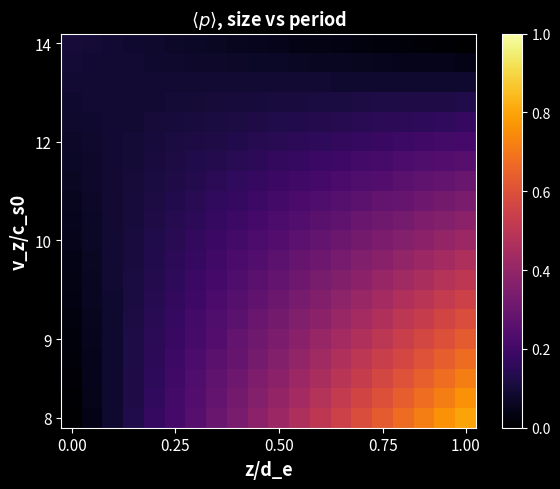

Count the number of categories in the chart.

20